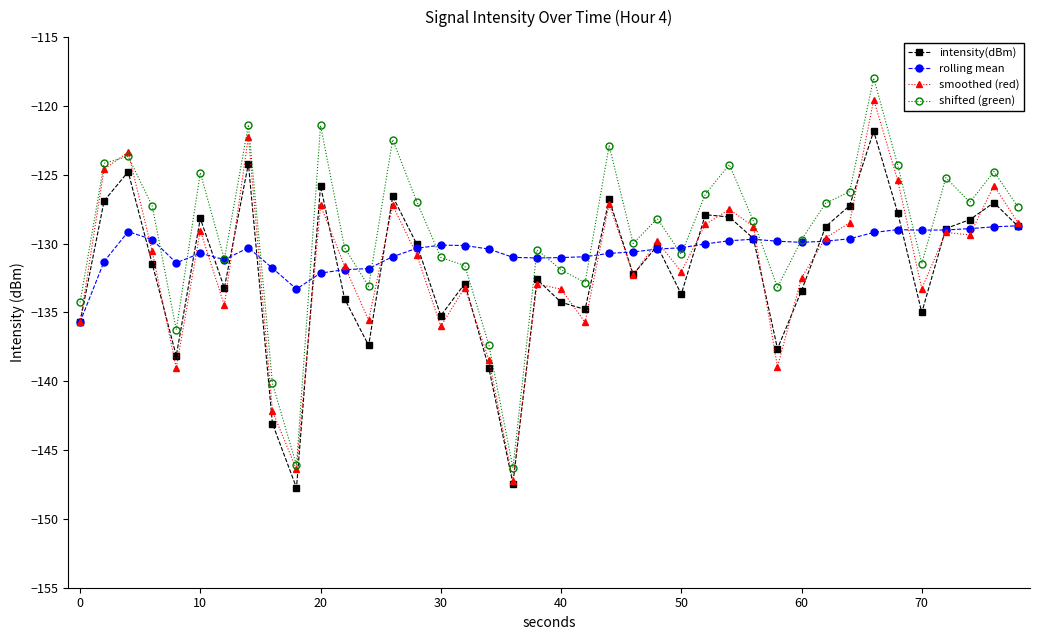

What is the lowest value of the smoothed (red) series?

-147.2